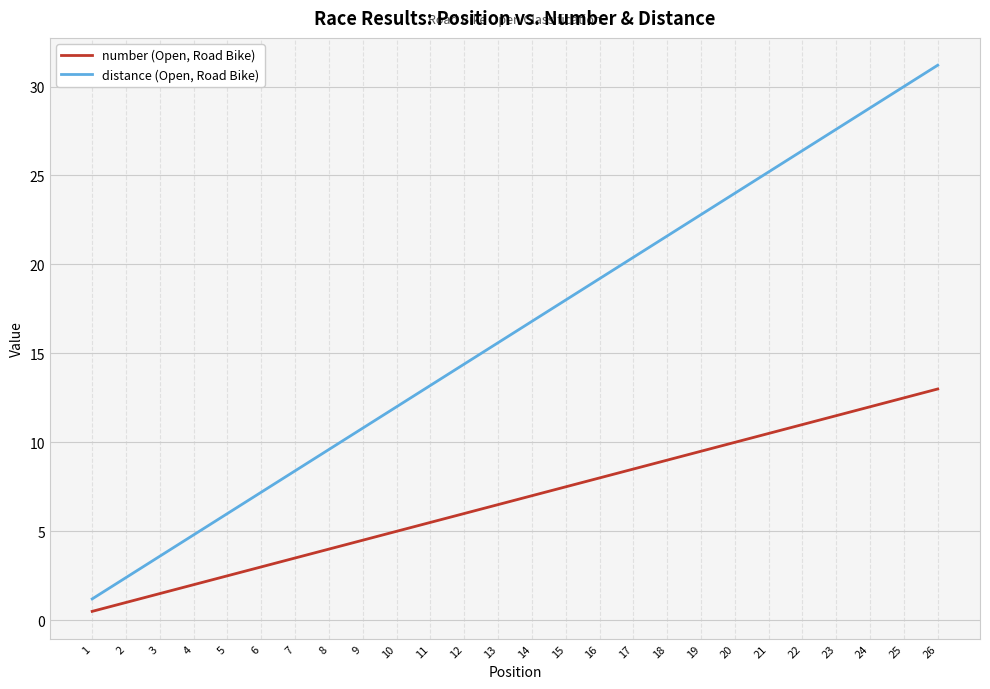

At how many categories does at least one series exceed 22?

8